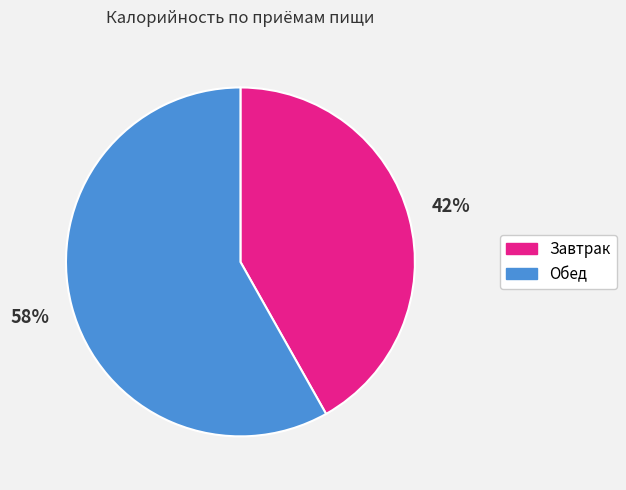

Does Завтрак represent more than half of the total?

No